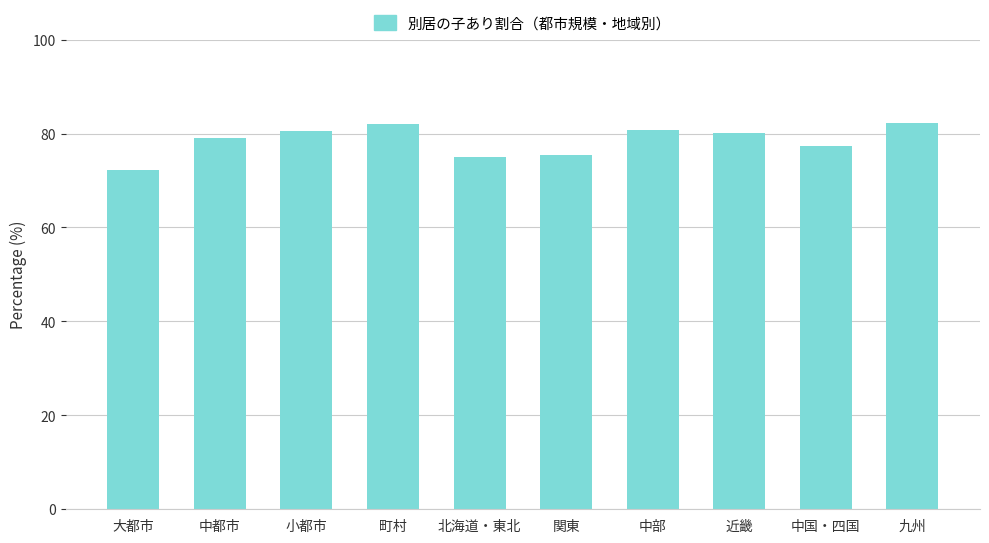

How many data points are above 80?

5